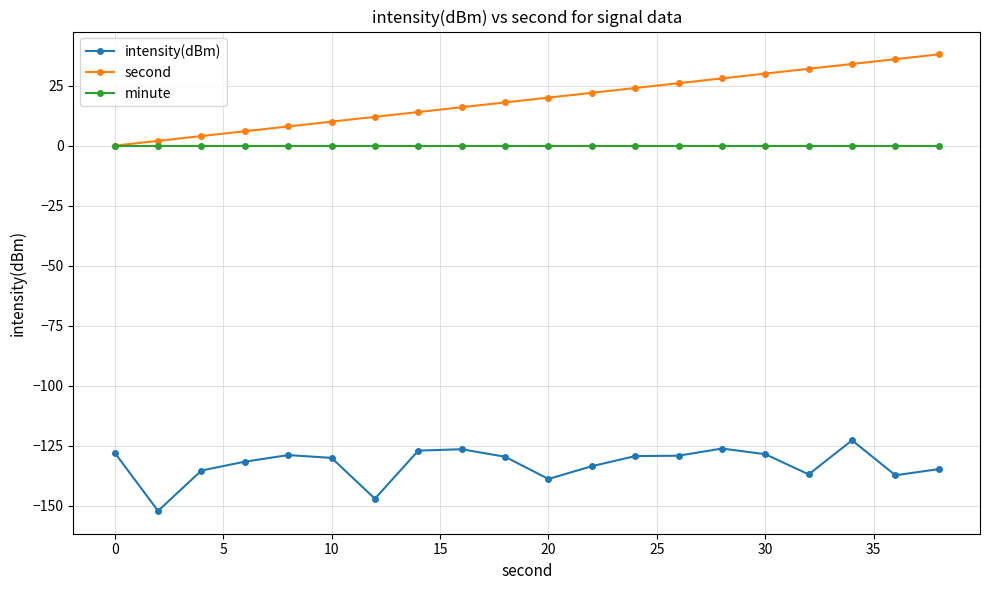

Which series has the widest spread of values?

second